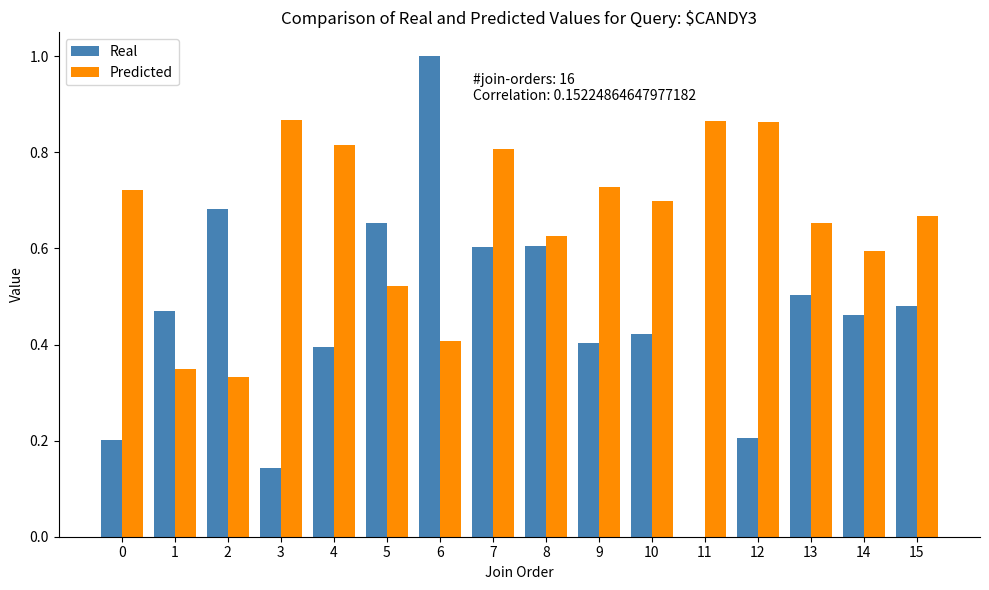

What is the greatest value displayed?

1.0